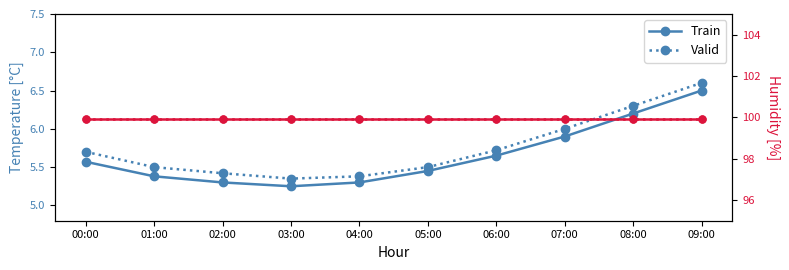

True or false: Train humidity has a value of 99.9 at 06:00.

True